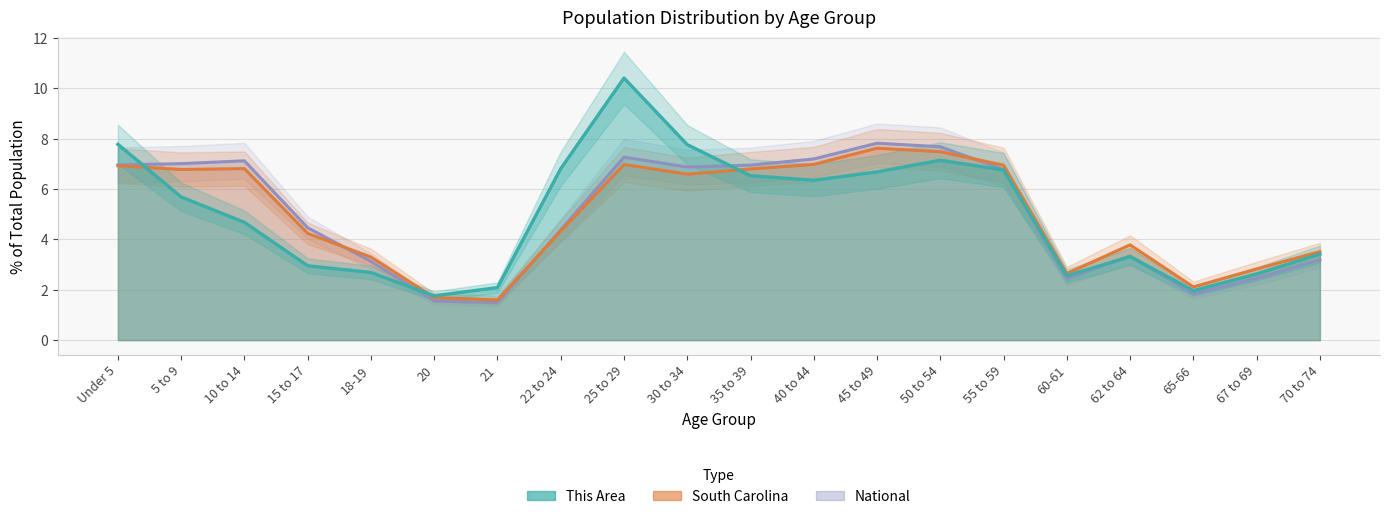

What is the value of the This Area point at the 9th from the left?

10.4